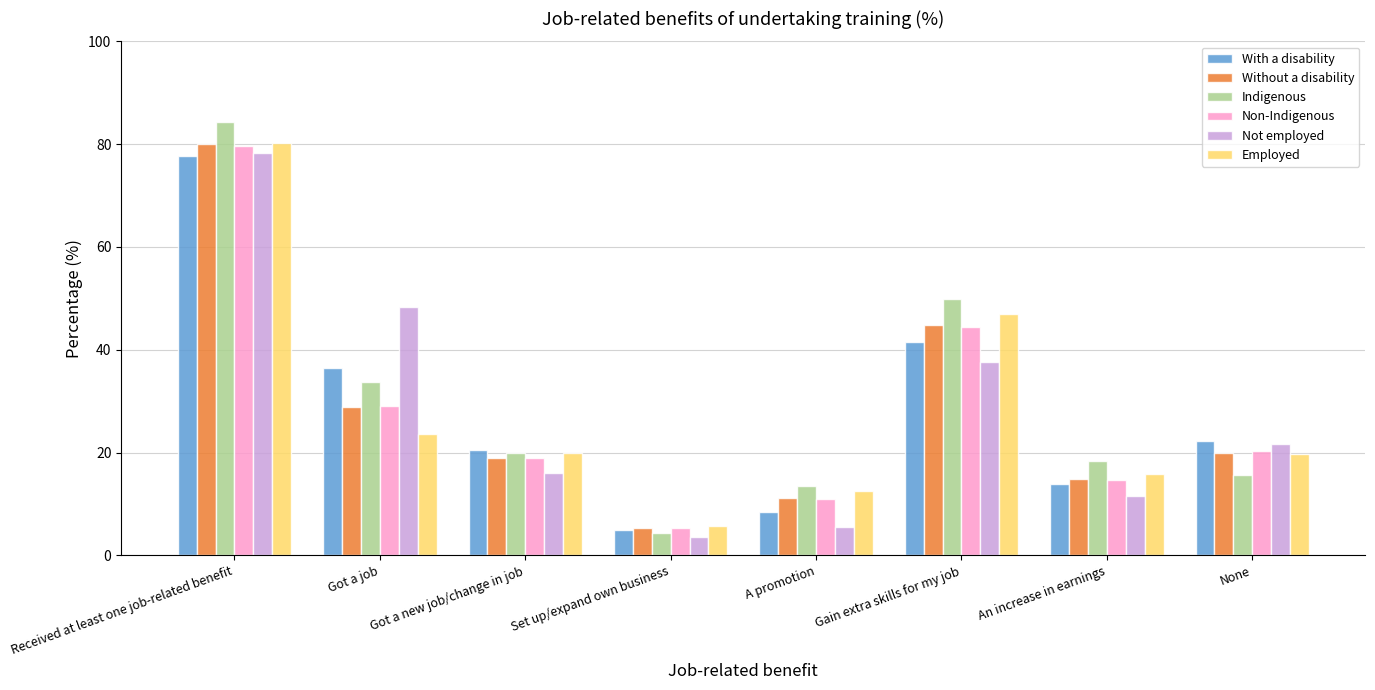

Does the chart contain any negative values?

No